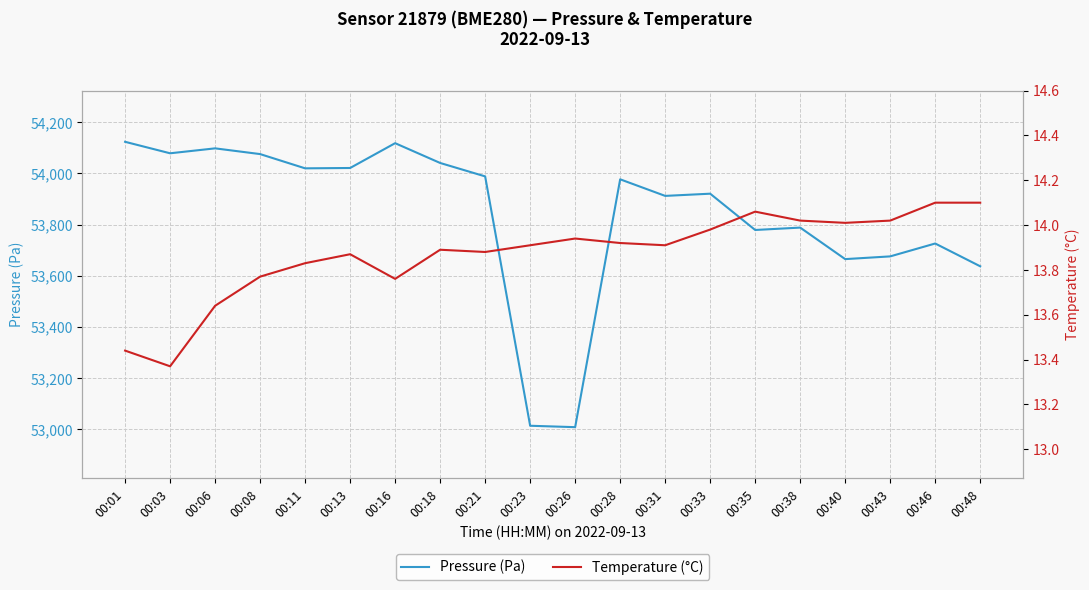

Reading left to right, what are all the values shown in this chart?

Pressure (Pa): 54123.5	54078.7	54097.9	54075.6	54019.9	54021.2	54118.2	54040.9	53988.5	53014.5	53009.0	53977.0	53912.3	53920.9	53779.1	53788.5	53665.3	53676.0	53726.3	53637.3
Temperature (°C): 13.4	13.4	13.6	13.8	13.8	13.9	13.8	13.9	13.9	13.9	13.9	13.9	13.9	14.0	14.1	14.0	14.0	14.0	14.1	14.1